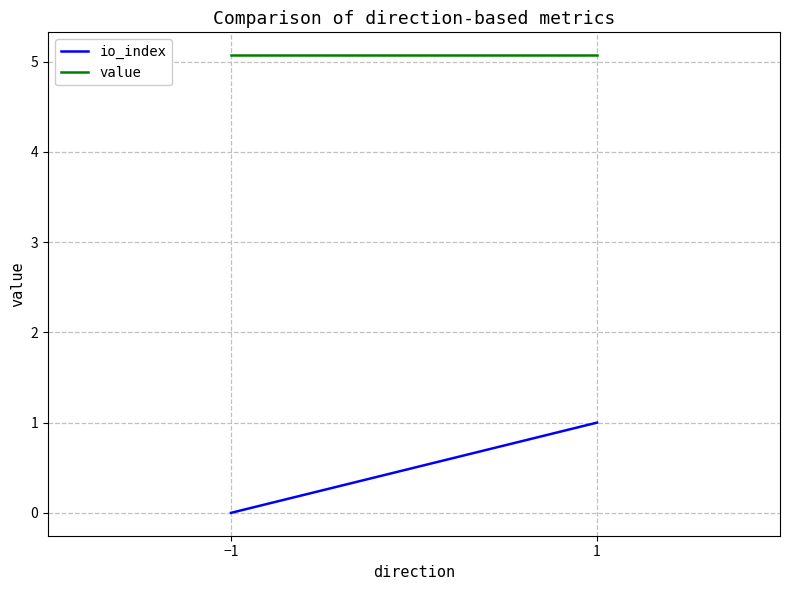

How many data points does each series have?

2